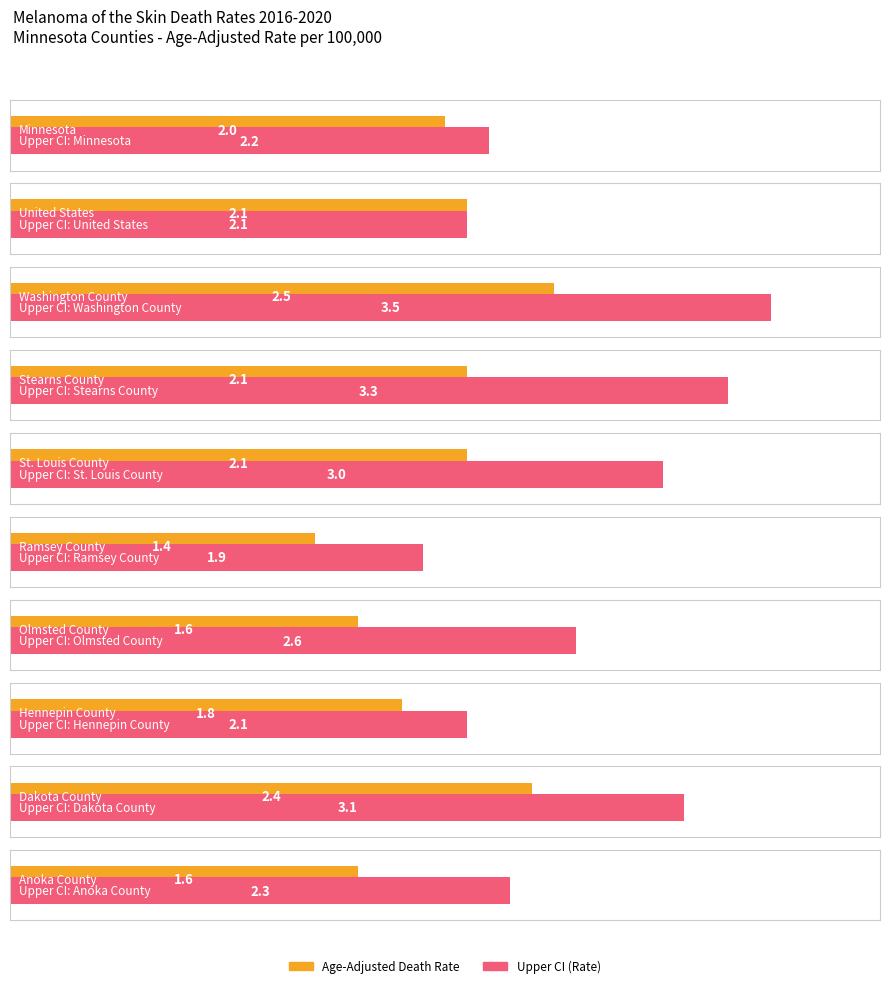

Reading left to right, extract all data points from this chart.

Age-Adjusted Death Rate: Minnesota=2.0	United States=2.1	Washington County=2.5	Stearns County=2.1	St. Louis County=2.1	Ramsey County=1.4	Olmsted County=1.6	Hennepin County=1.8	Dakota County=2.4	Anoka County=1.6
Upper CI: Minnesota=2.2	United States=2.1	Washington County=3.5	Stearns County=3.3	St. Louis County=3.0	Ramsey County=1.9	Olmsted County=2.6	Hennepin County=2.1	Dakota County=3.1	Anoka County=2.3